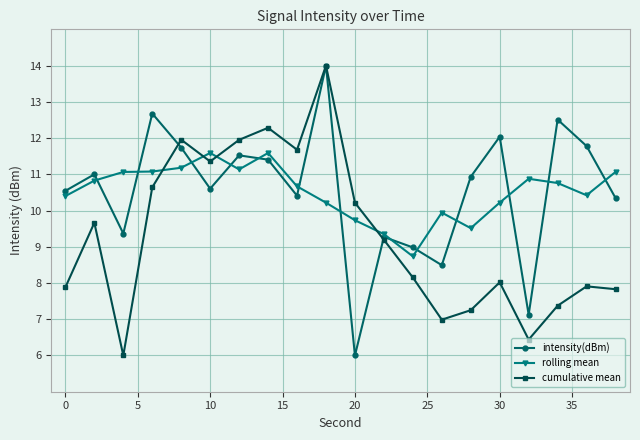

What are all the series names shown in the legend?

intensity(dBm), rolling mean, cumulative mean